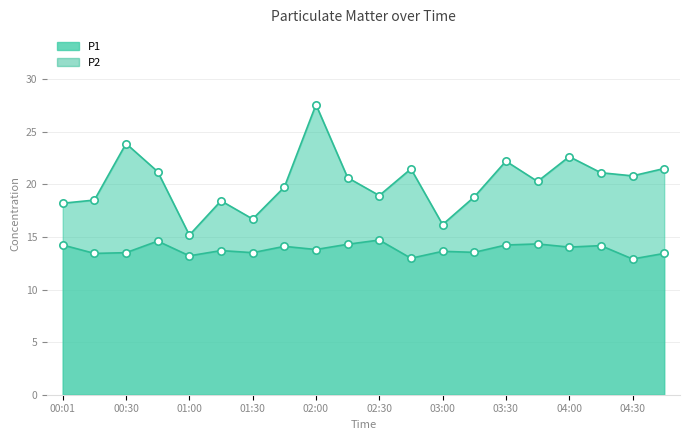

What are all the series names shown in the legend?

P1, P2